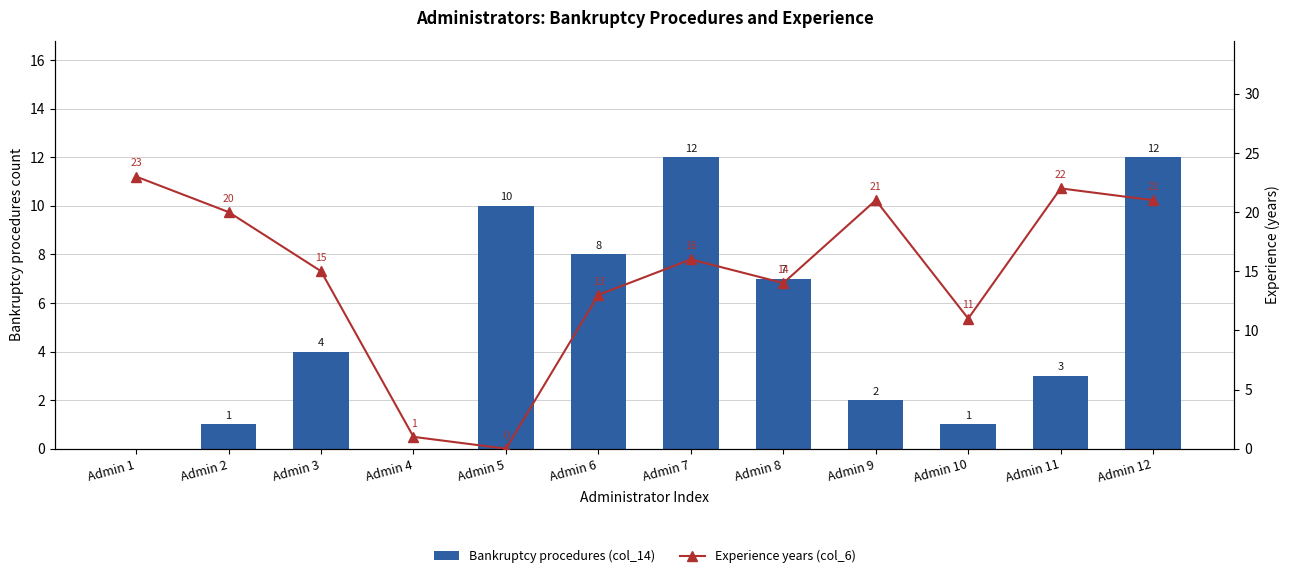

Reading left to right, transcribe all the data shown in this chart.

Bankruptcy procedures (col_14): Admin 1=0	Admin 2=1	Admin 3=4	Admin 4=0	Admin 5=10	Admin 6=8	Admin 7=12	Admin 8=7	Admin 9=2	Admin 10=1	Admin 11=3	Admin 12=12
Experience years (col_6): Admin 1=23	Admin 2=20	Admin 3=15	Admin 4=1	Admin 5=0	Admin 6=13	Admin 7=16	Admin 8=14	Admin 9=21	Admin 10=11	Admin 11=22	Admin 12=21